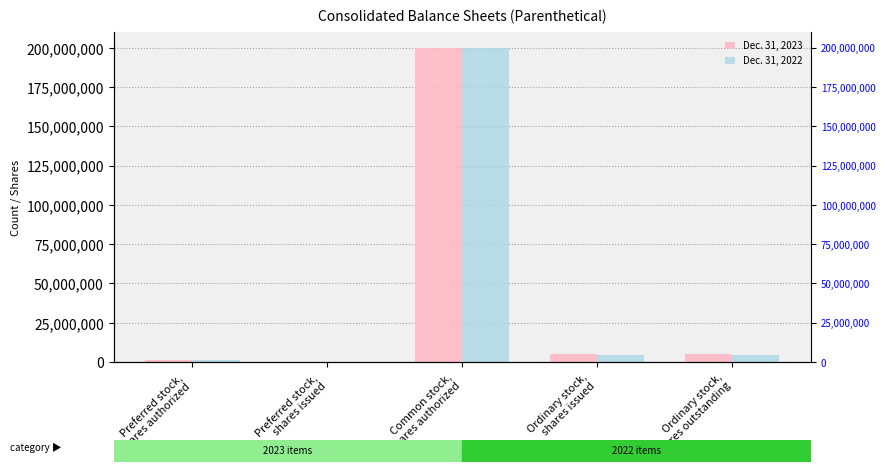

How many bars are there in total?

10